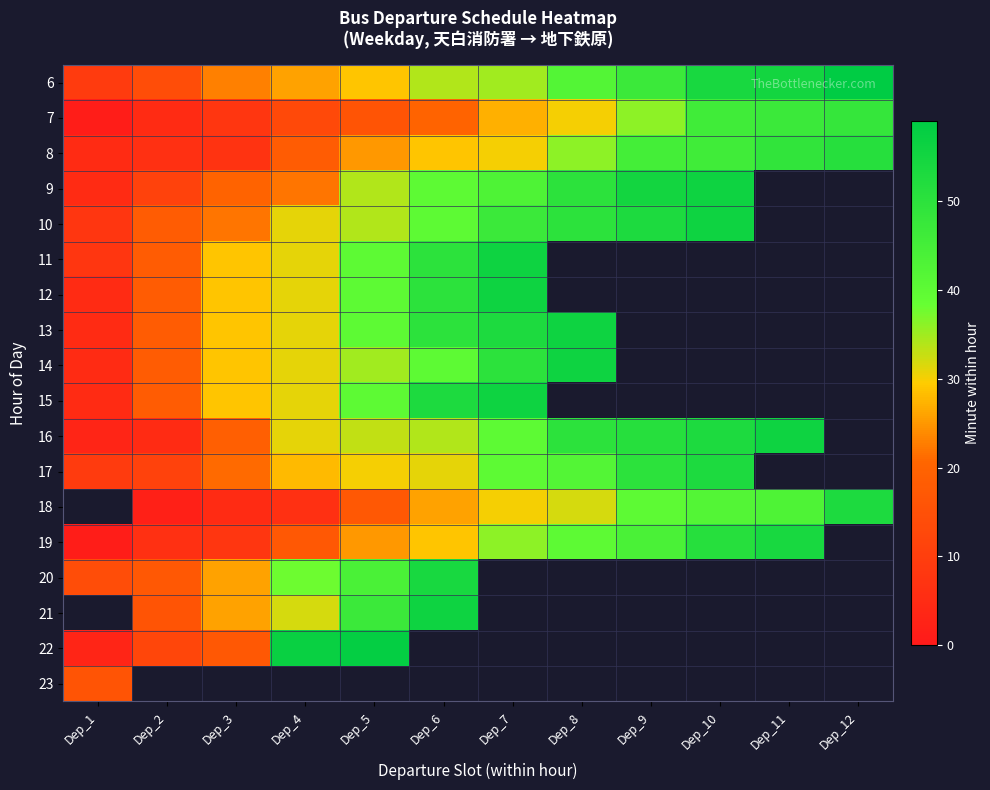

The 9 series shows 32.7 at Dep_9. True or false?

False